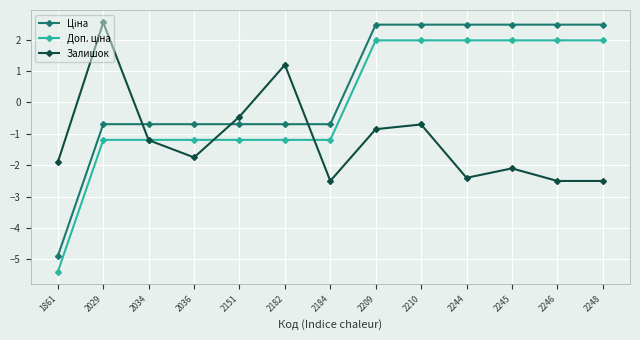

How many categories are shown in the chart?

13